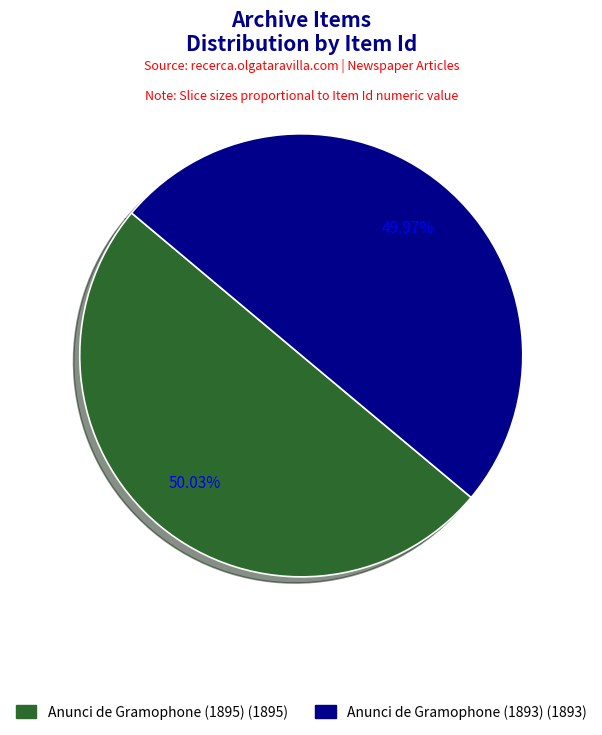

Does any single category account for the majority?

Yes